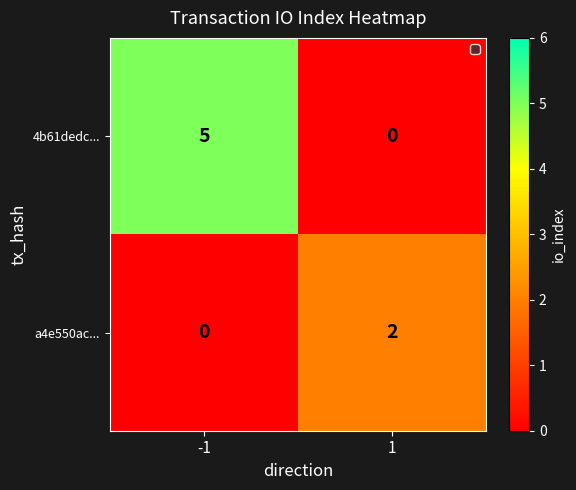

The value of a4e550ac... at -1 is 0. True or false?

True